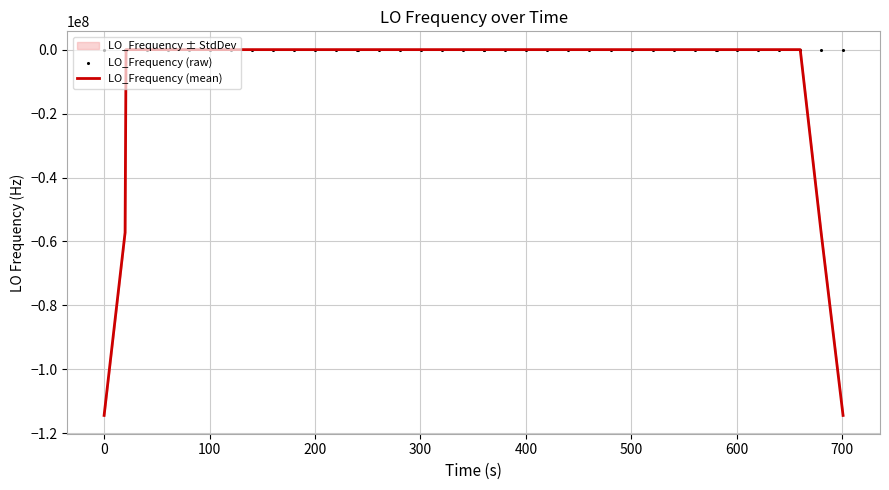

At how many categories does at least one series exceed -95528180?

40